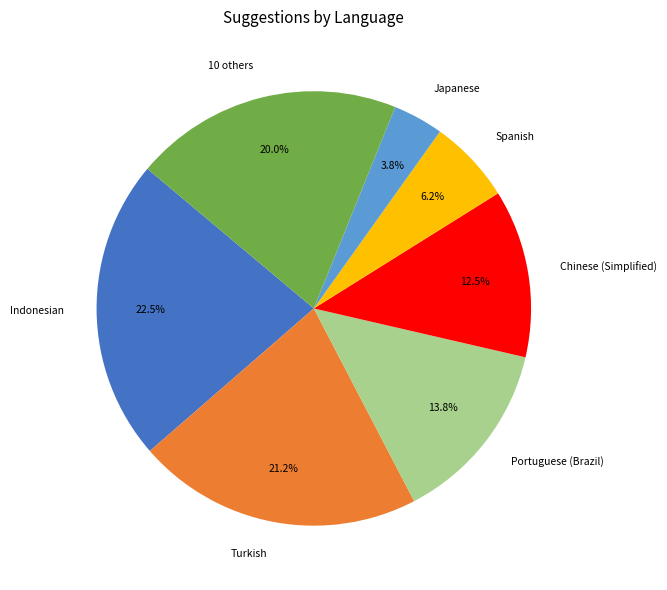

To the nearest percent, what is the average slice percentage?

14%